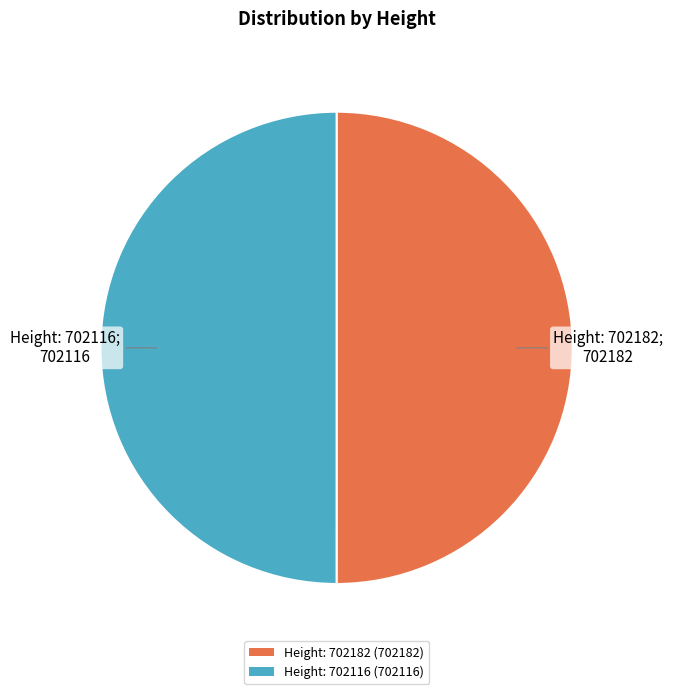

Is it true that Height: 702182 is 64% of the pie?

False